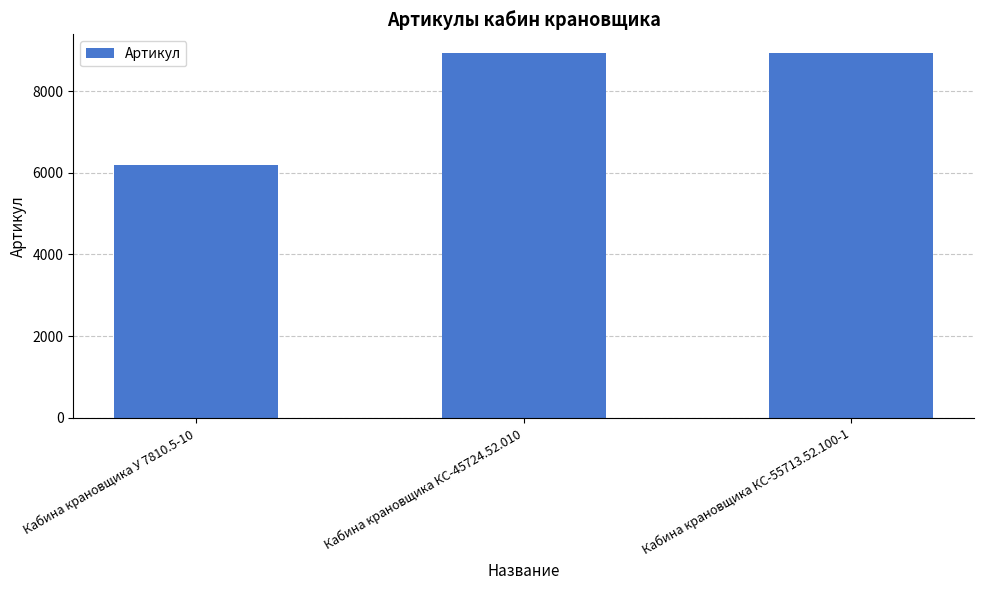

Does the chart contain stacked bars?

No